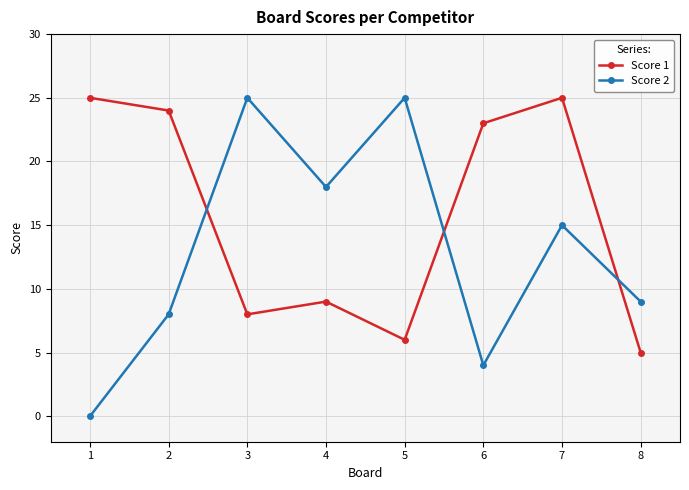

Reading left to right, list all the values displayed in this chart.

Score 1: 25	24	8	9	6	23	25	5
Score 2: 0	8	25	18	25	4	15	9